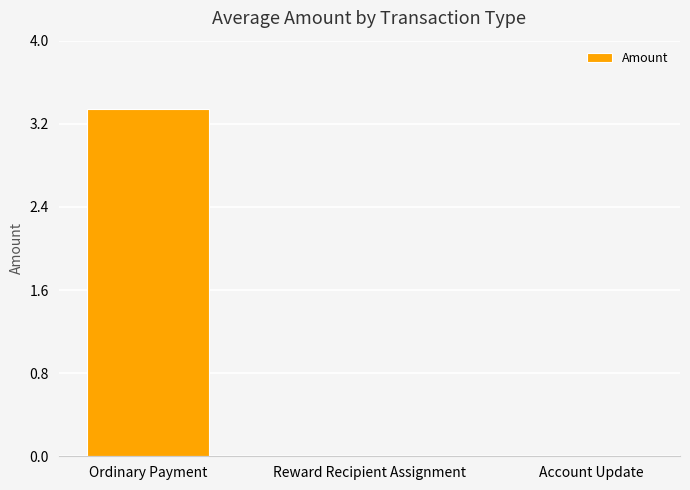

How many categories are shown in the chart?

3